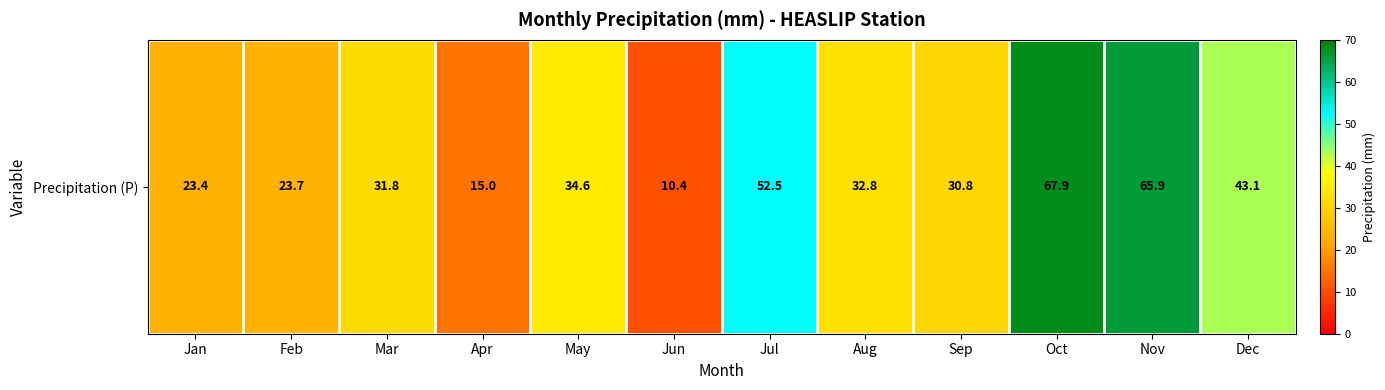

What is the change in value from Feb to Jun?

-13.3